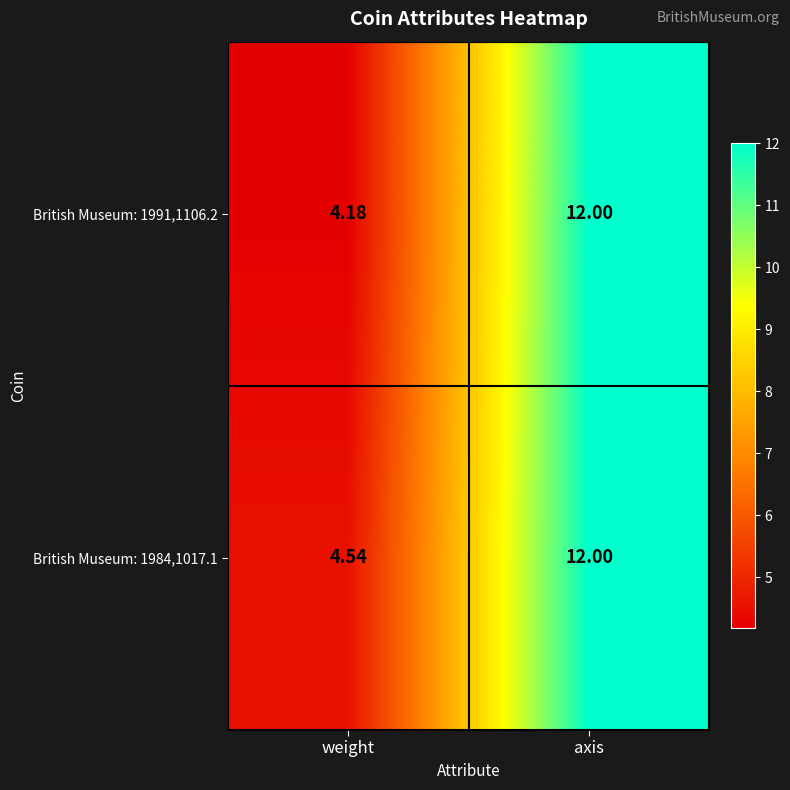

Is the value of British Museum: 1991,1106.2 at weight greater than the value of British Museum: 1984,1017.1 at axis?

No